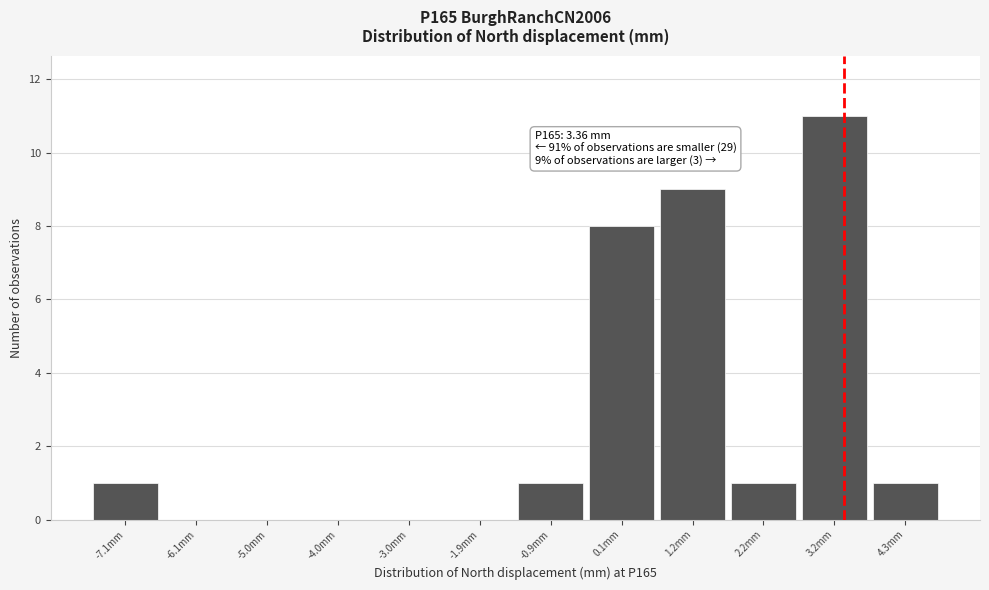

Over which range of the x-axis is the bar tallest?

2.8 to 3.8